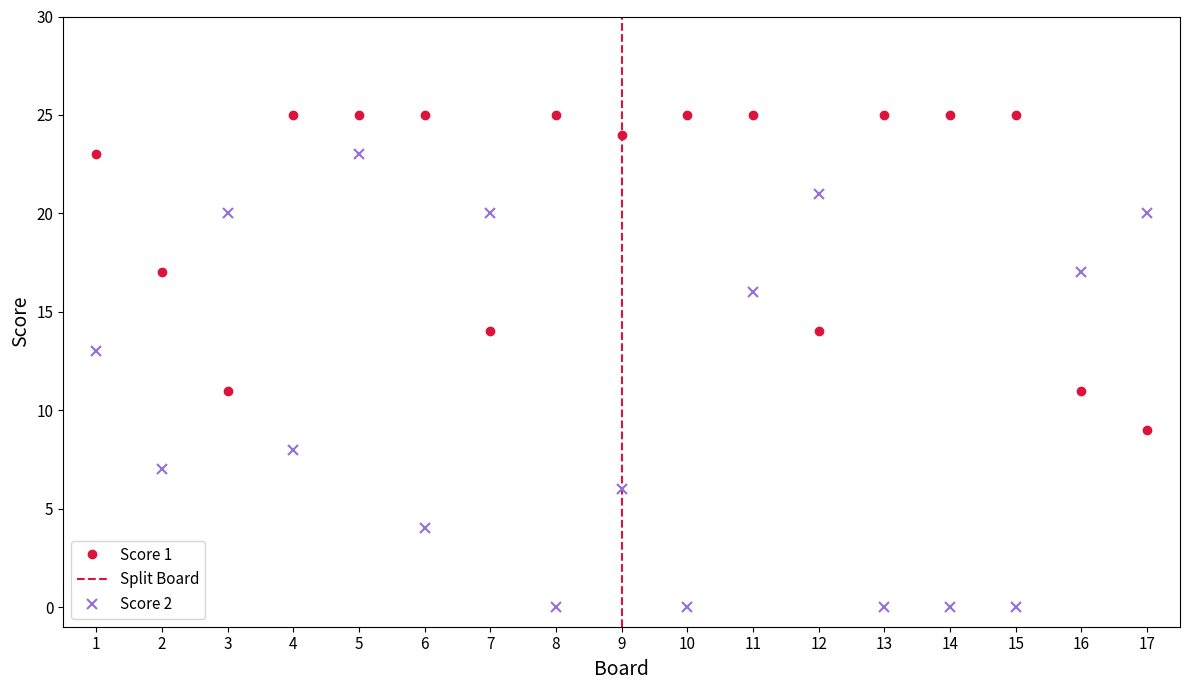

After their last crossing, which series has the higher values: Score 2 or Score 1?

Score 2